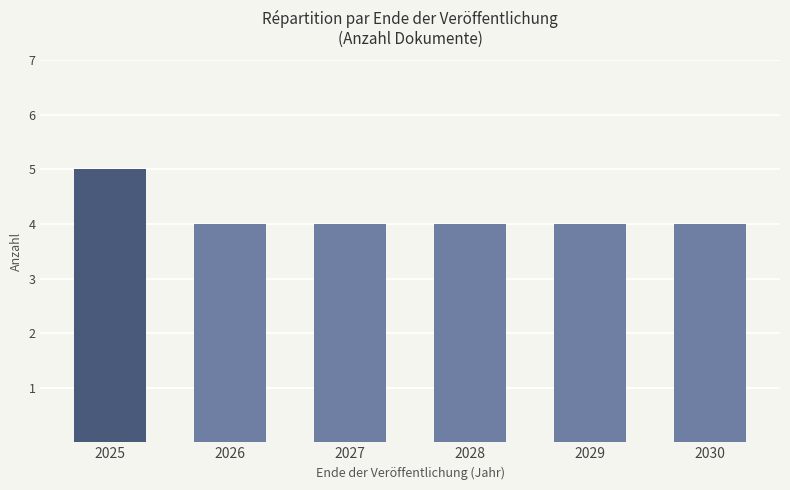

What is the difference between the maximum and minimum values?

1